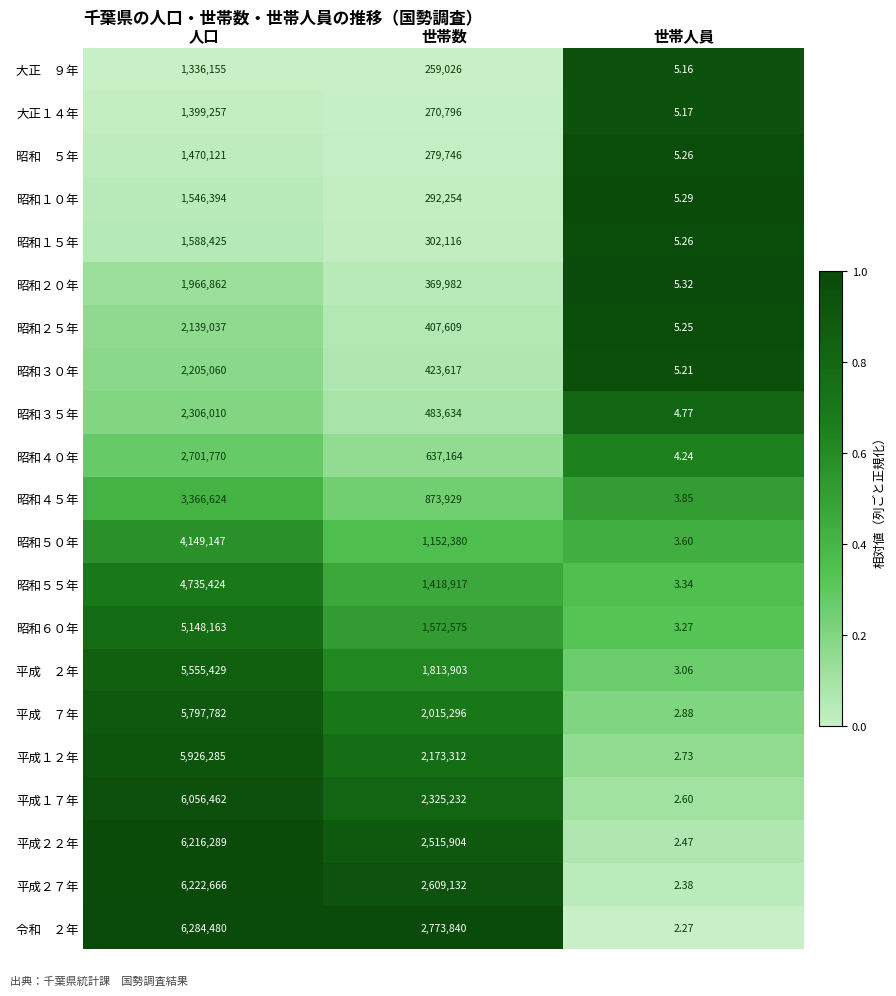

Rank the categories by 昭和１０年 value from lowest to highest.

世帯人員, 世帯数, 人口